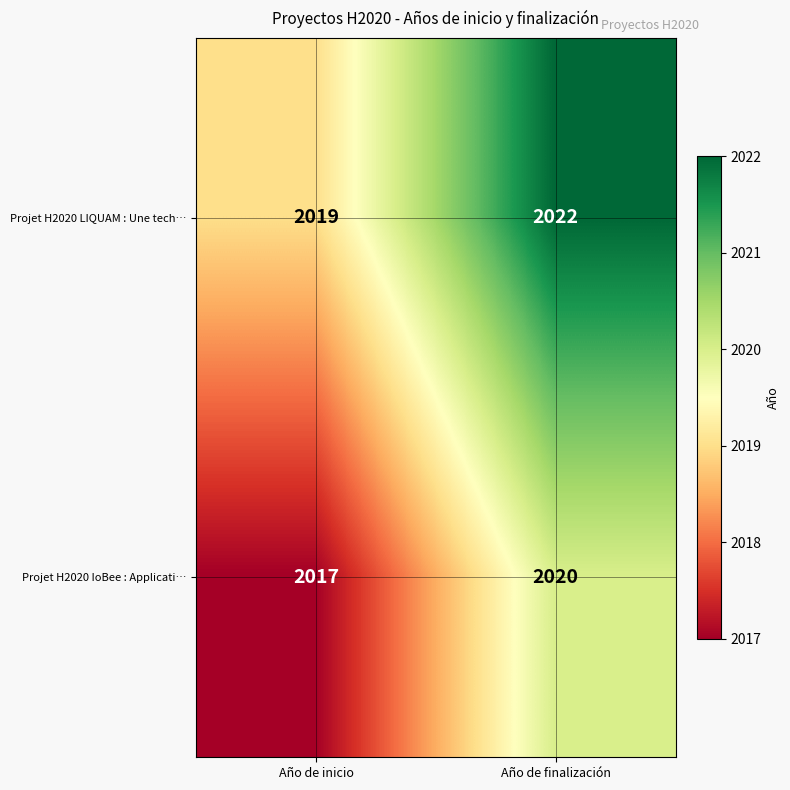

List the series in order of their peak value, lowest first.

Projet H2020 IoBee : Applicati…, Projet H2020 LIQUAM : Une tech…